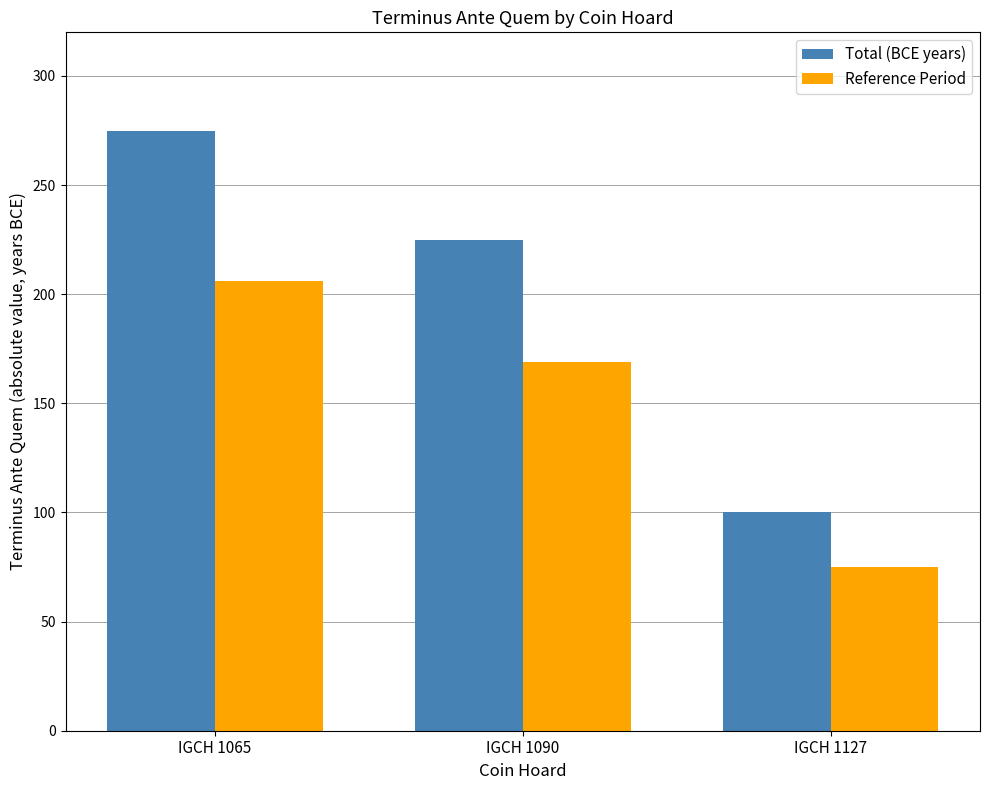

What are all the series names shown in the legend?

Total (BCE years), Reference Period